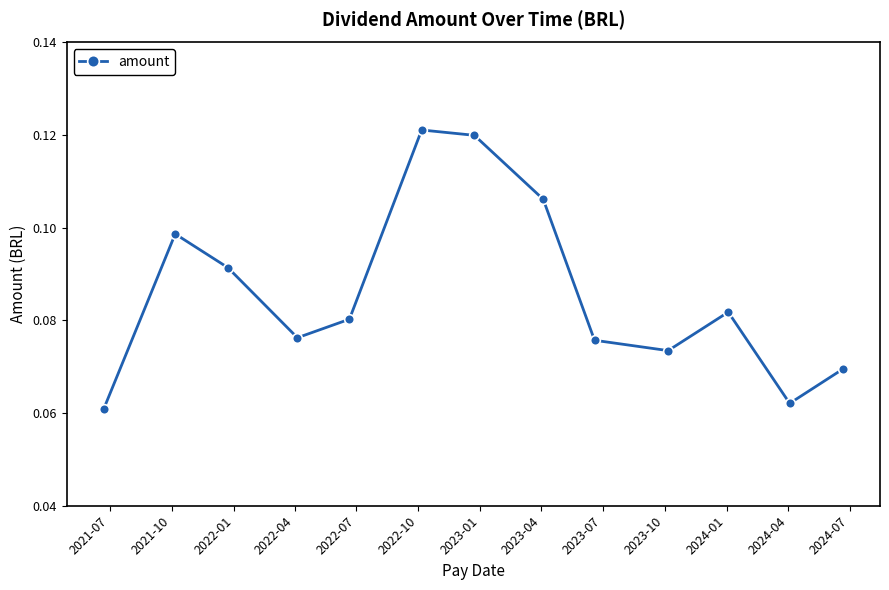

How many points are higher than both their immediate neighbors (excluding endpoints)?

3